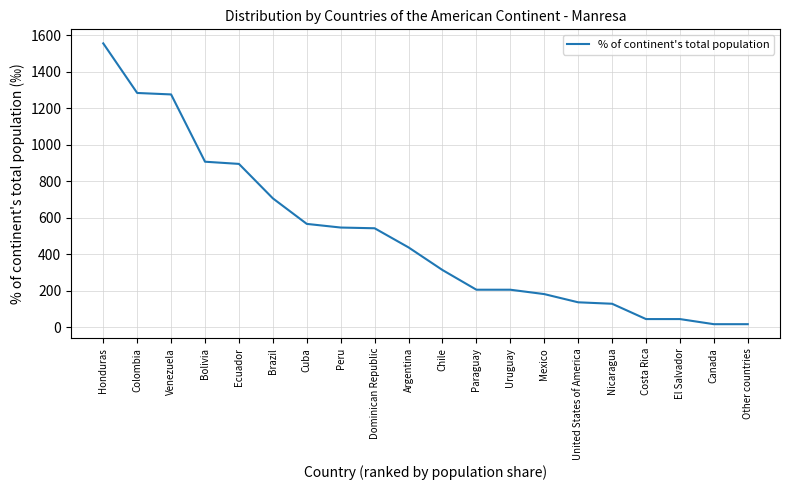

How many lines are shown in the chart?

1